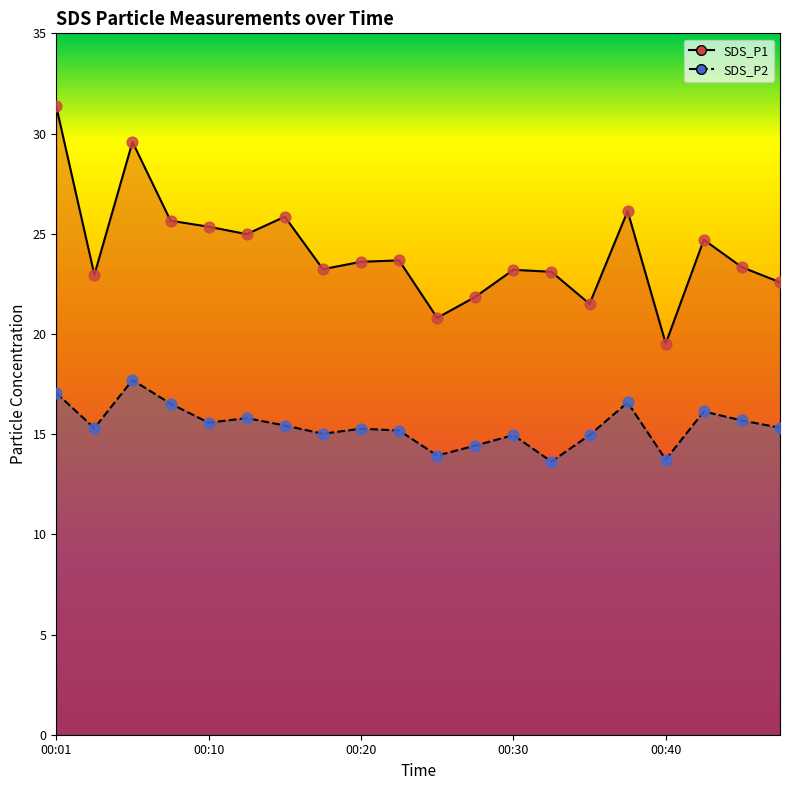

At which category is the sum across all series the highest?

00:01